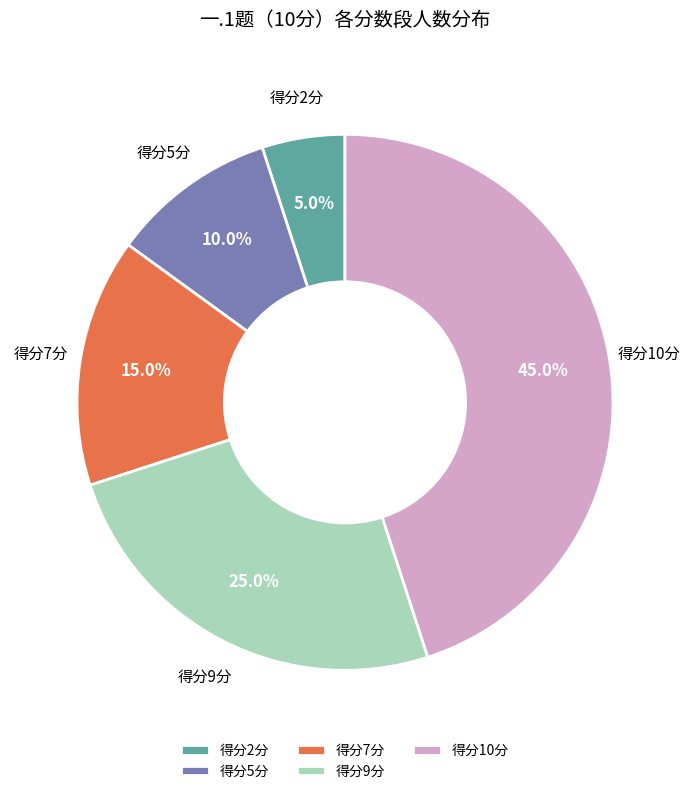

What percentage do 得分7分 and 得分5分 together represent?

25.0%